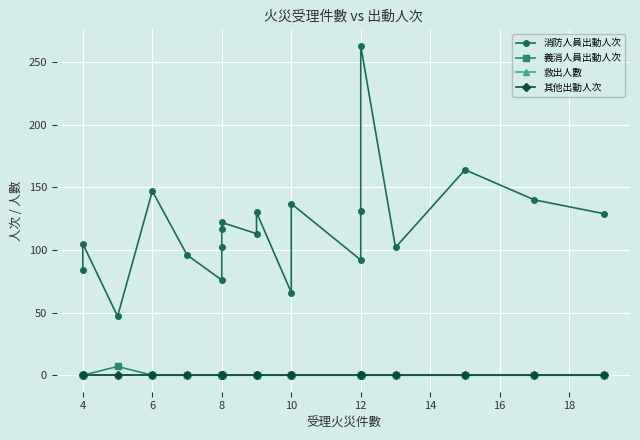

True or false: 消防人員出動人次 and 救出人數 intersect in this chart.

False